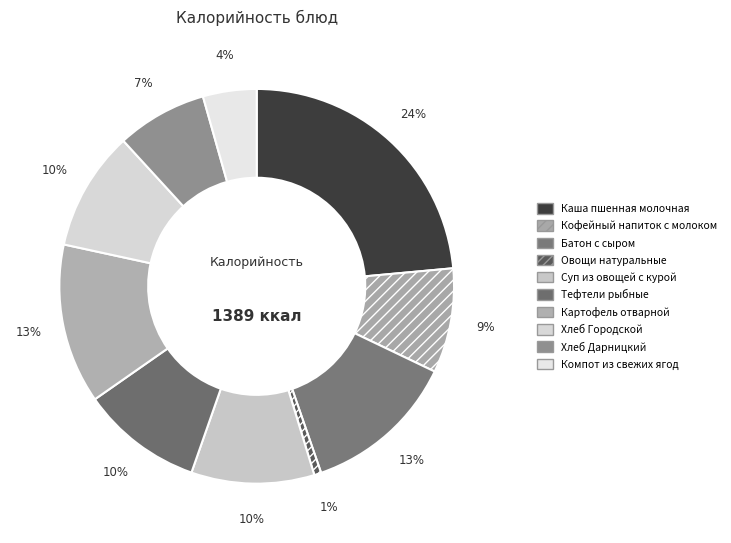

Which category has the smallest portion of the pie?

Овощи натуральные